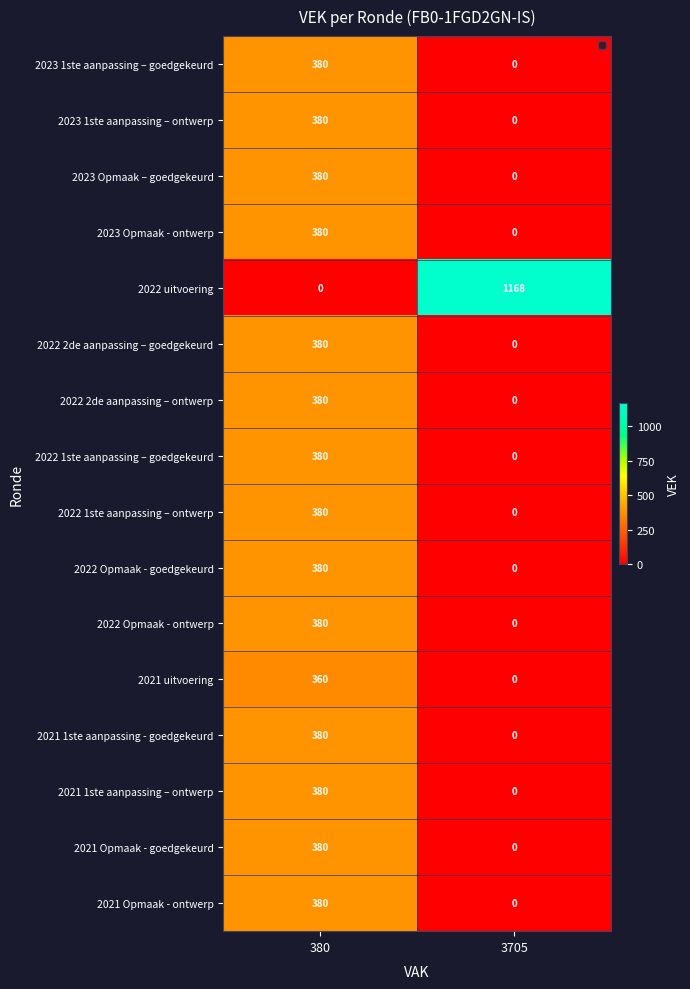

At which category is the sum across all series the highest?

380